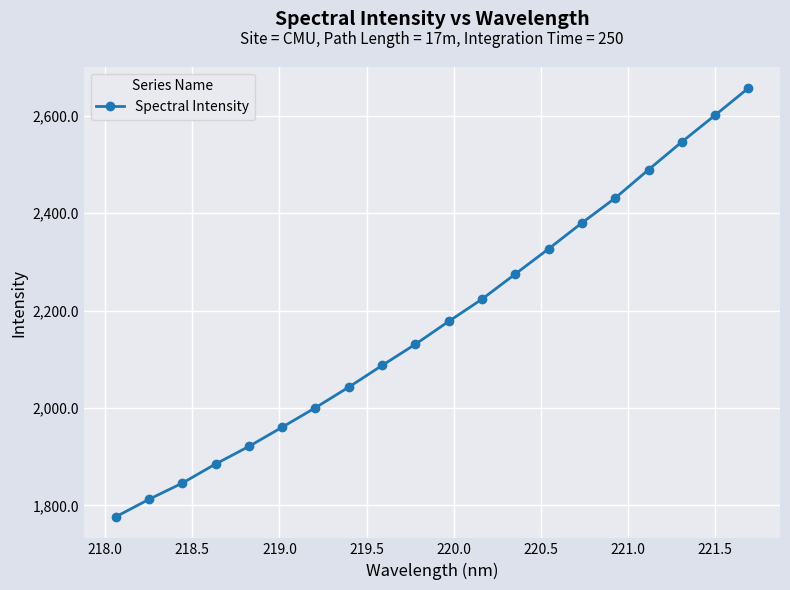

What is the greatest value displayed?

2656.6